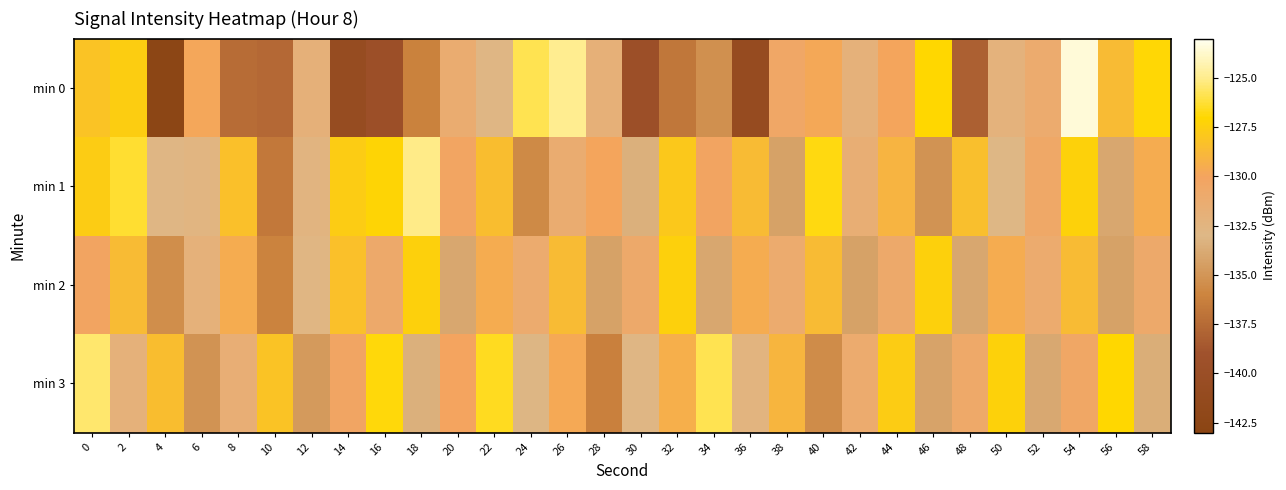

Reading left to right, transcribe all the data shown in this chart.

min 0: 0=-128.2	2=-127.6	4=-142.6	6=-129.9	8=-137.4	10=-137.6	12=-131.9	14=-140.7	16=-139.6	18=-136.2	20=-131.2	22=-132.8	24=-125.9	26=-124.9	28=-131.9	30=-139.7	32=-136.8	34=-135.3	36=-140.8	38=-130.5	40=-129.7	42=-132.0	44=-129.9	46=-127.0	48=-138.1	50=-132.2	52=-131.1	54=-123.5	56=-128.7	58=-127.0
min 1: 0=-127.7	2=-126.3	4=-132.8	6=-132.6	8=-128.3	10=-136.7	12=-132.5	14=-127.7	16=-127.1	18=-125.1	20=-130.2	22=-128.5	24=-135.7	26=-131.2	28=-129.9	30=-133.5	32=-127.9	34=-130.1	36=-128.7	38=-134.3	40=-126.8	42=-131.6	44=-129.0	46=-135.1	48=-128.4	50=-132.9	52=-130.7	54=-127.3	56=-134.0	58=-129.5
min 2: 0=-130.1	2=-128.7	4=-135.4	6=-132.0	8=-129.5	10=-136.1	12=-132.8	14=-128.3	16=-130.9	18=-127.4	20=-134.0	22=-129.5	24=-131.1	26=-128.7	28=-134.3	30=-130.9	32=-127.4	34=-134.0	36=-129.5	38=-131.1	40=-128.7	42=-134.3	44=-130.9	46=-127.4	48=-134.0	50=-129.5	52=-131.1	54=-128.7	56=-134.3	58=-130.9
min 3: 0=-125.4	2=-132.0	4=-128.5	6=-135.1	8=-131.7	10=-128.2	12=-134.8	14=-130.3	16=-126.9	18=-133.4	20=-130.0	22=-126.6	24=-133.1	26=-129.7	28=-136.2	30=-132.8	32=-129.3	34=-125.9	36=-132.4	38=-129.0	40=-135.6	42=-131.1	44=-127.7	46=-134.2	48=-130.8	50=-127.3	52=-133.9	54=-130.4	56=-127.0	58=-133.6